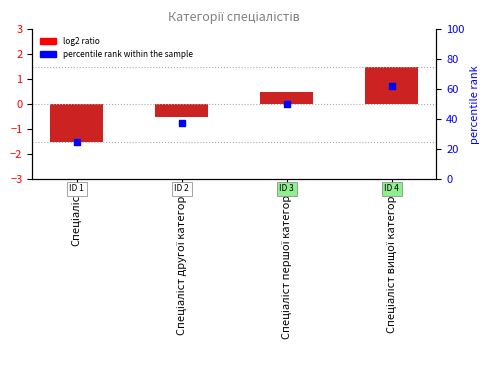

Which series contains the lowest Y value?

Ідентифікатор (log2 ratio)